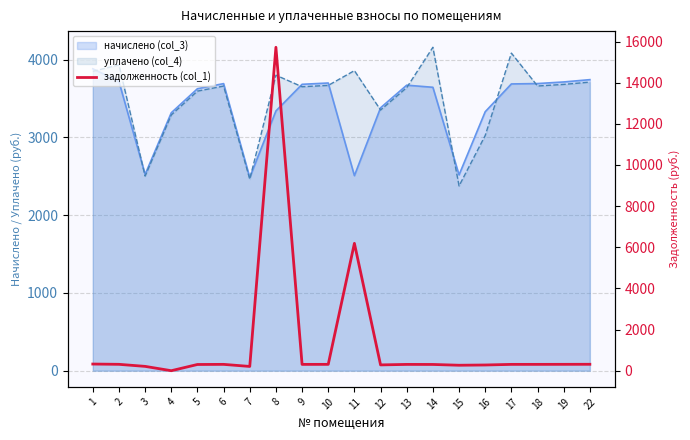

What is the greatest value displayed?

15719.1